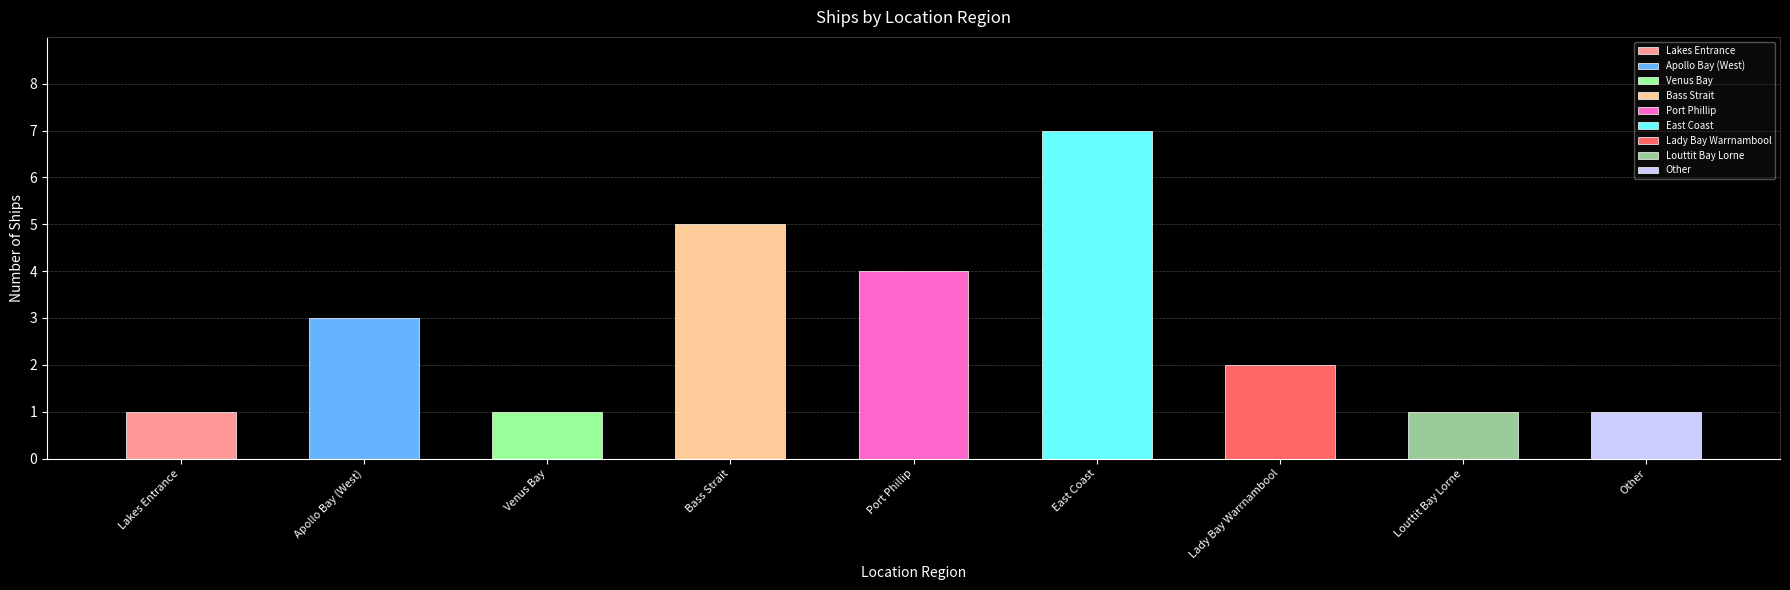

Reading left to right, list all the values displayed in this chart.

Lakes Entrance=1	Apollo Bay (West)=3	Venus Bay=1	Bass Strait=5	Port Phillip=4	East Coast=7	Lady Bay Warrnambool=2	Louttit Bay Lorne=1	Other=1